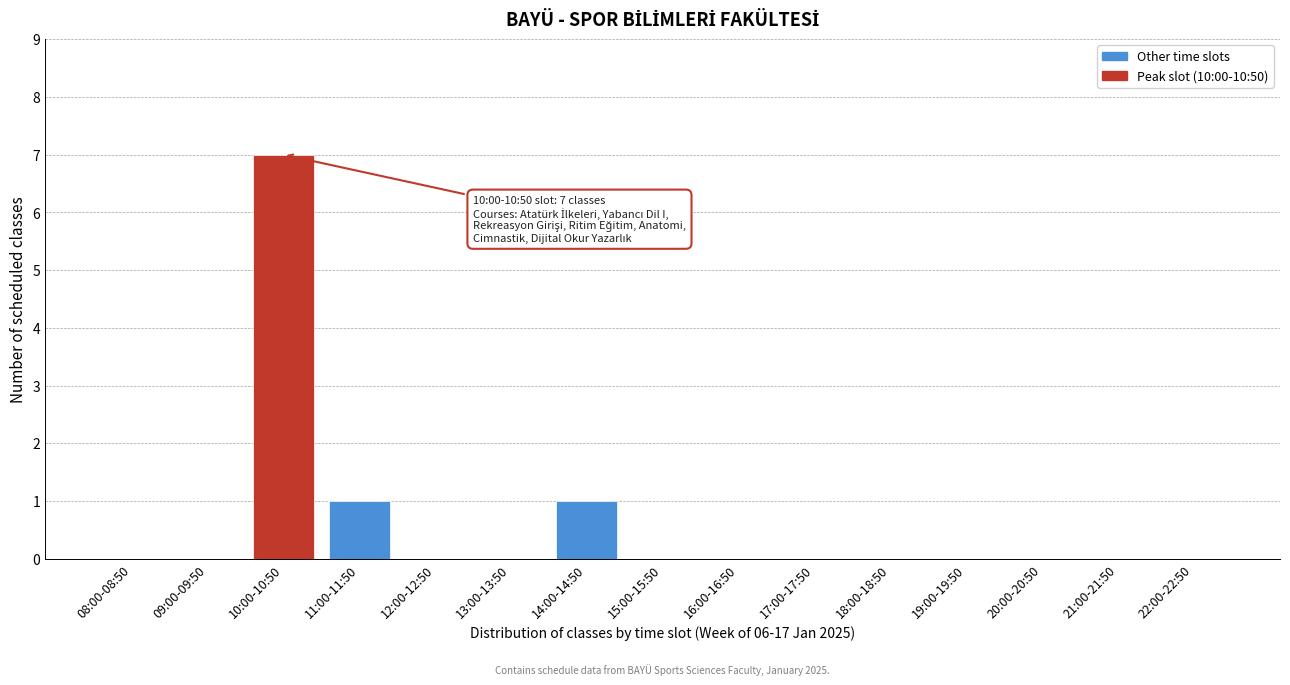

Reading left to right, what are all the values shown in this chart?

08:00-08:50=0	09:00-09:50=0	10:00-10:50=7	11:00-11:50=1	12:00-12:50=0	13:00-13:50=0	14:00-14:50=1	15:00-15:50=0	16:00-16:50=0	17:00-17:50=0	18:00-18:50=0	19:00-19:50=0	20:00-20:50=0	21:00-21:50=0	22:00-22:50=0